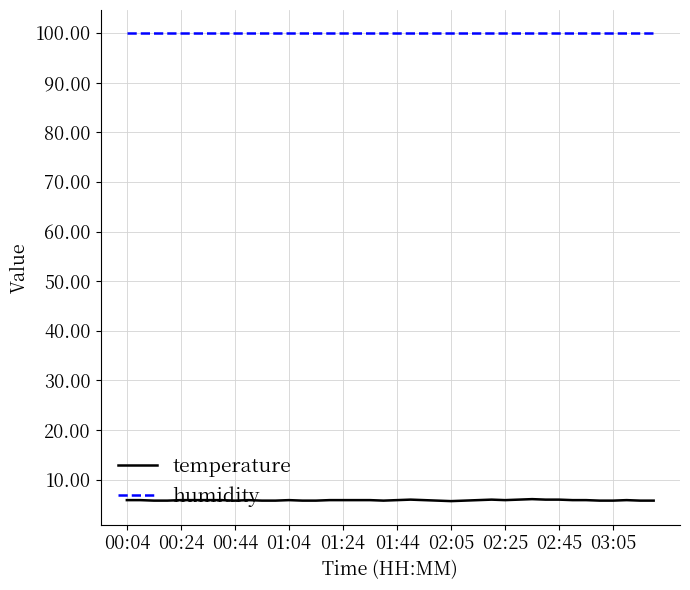

What is the smallest value displayed?

5.7